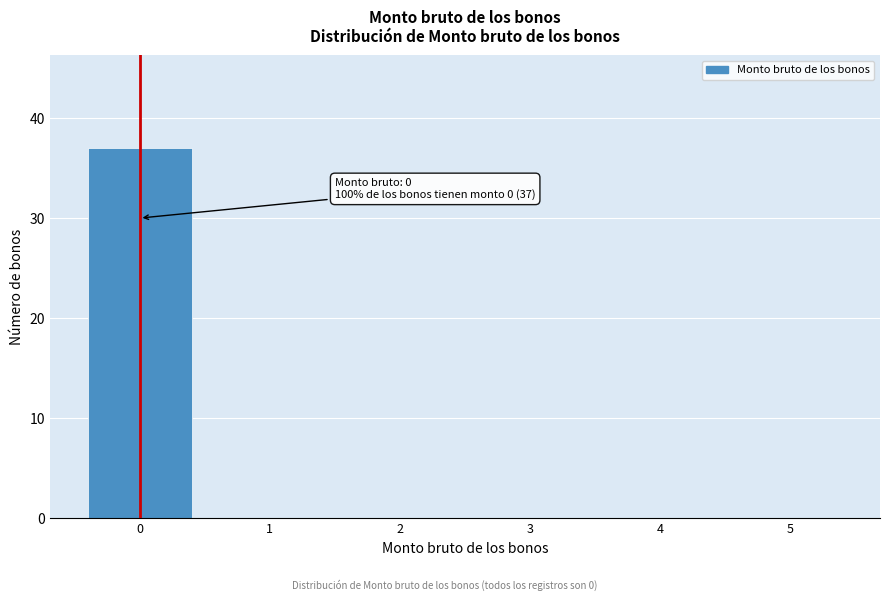

Reading left to right, list all the values displayed in this chart.

0=37	1=0	2=0	3=0	4=0	5=0